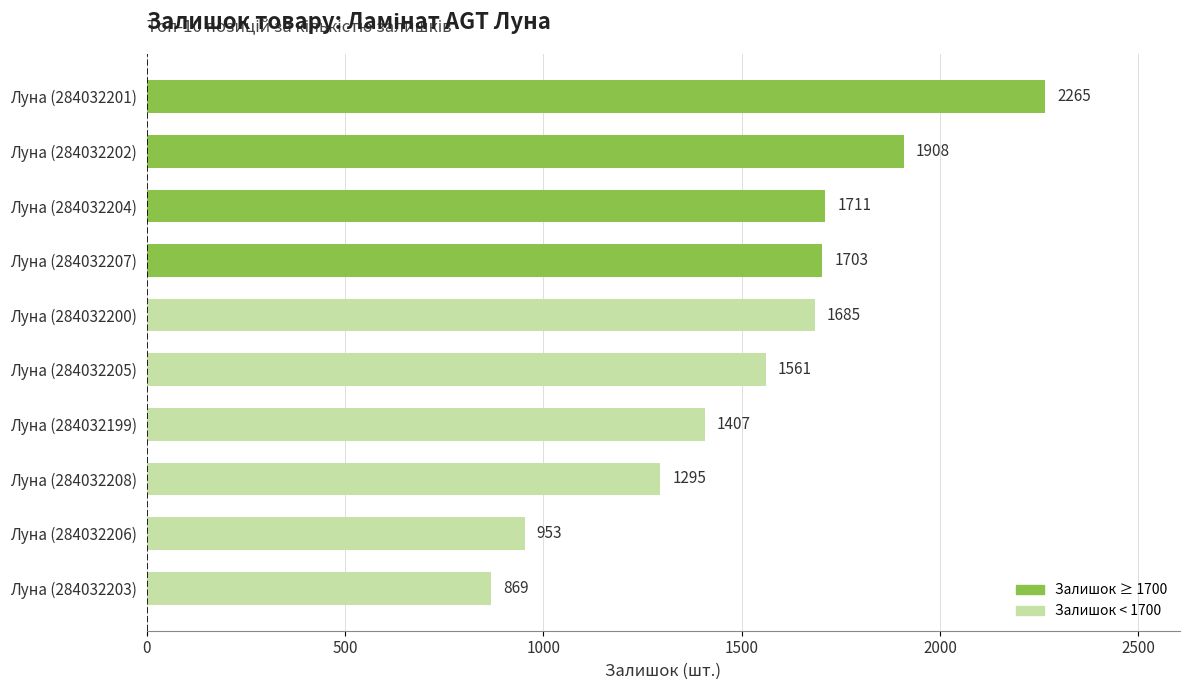

What is the greatest value displayed?

2265